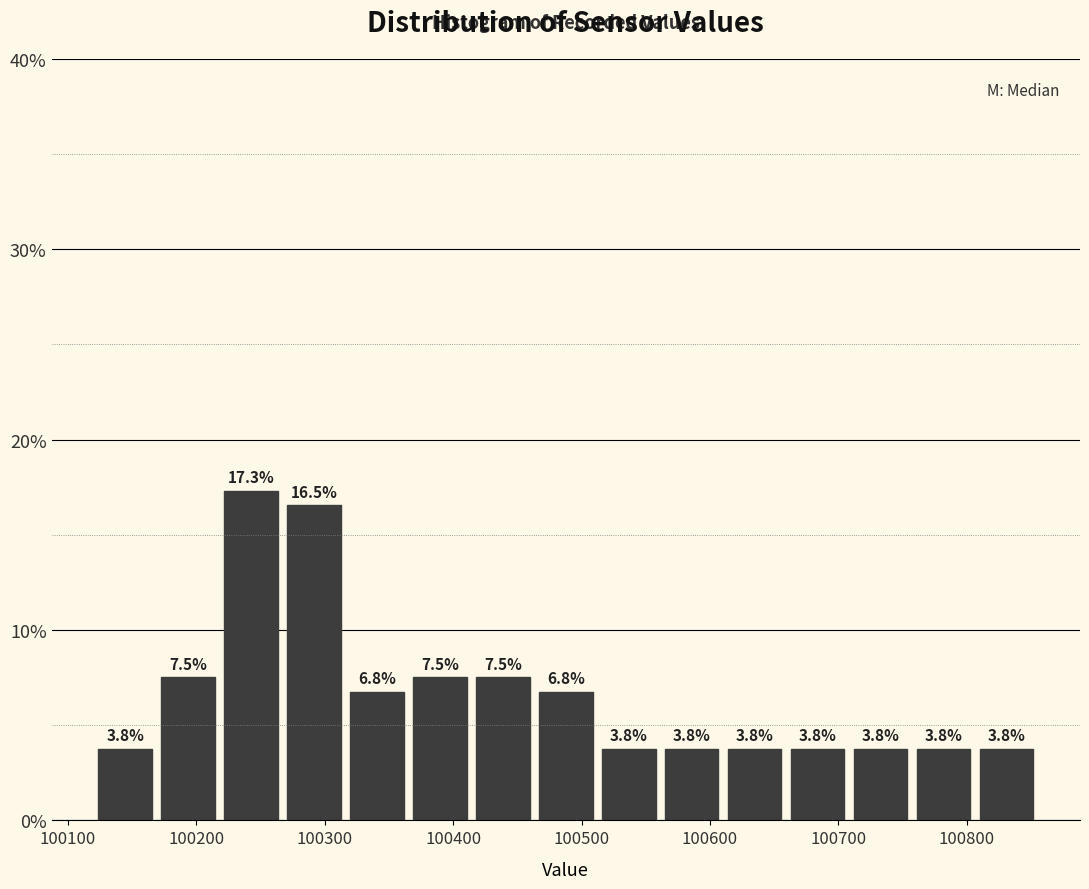

Reading left to right, list every bar in this chart as the range it spans on the x-axis followed by its height. The bar edges are not printed on the chart, so give them approximately, as read against the axis.

100120 to 100170: 3.8
100170 to 100220: 7.5
100220 to 100270: 17.3
100270 to 100320: 16.5
100320 to 100370: 6.8
100370 to 100410: 7.5
100410 to 100460: 7.5
100460 to 100510: 6.8
100510 to 100560: 3.8
100560 to 100610: 3.8
100610 to 100660: 3.8
100660 to 100710: 3.8
100710 to 100760: 3.8
100760 to 100810: 3.8
100810 to 100860: 3.8